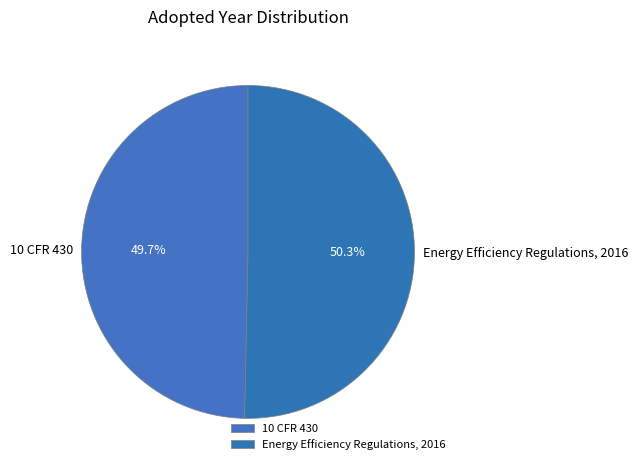

Which category has the biggest portion of the pie?

Energy Efficiency Regulations, 2016